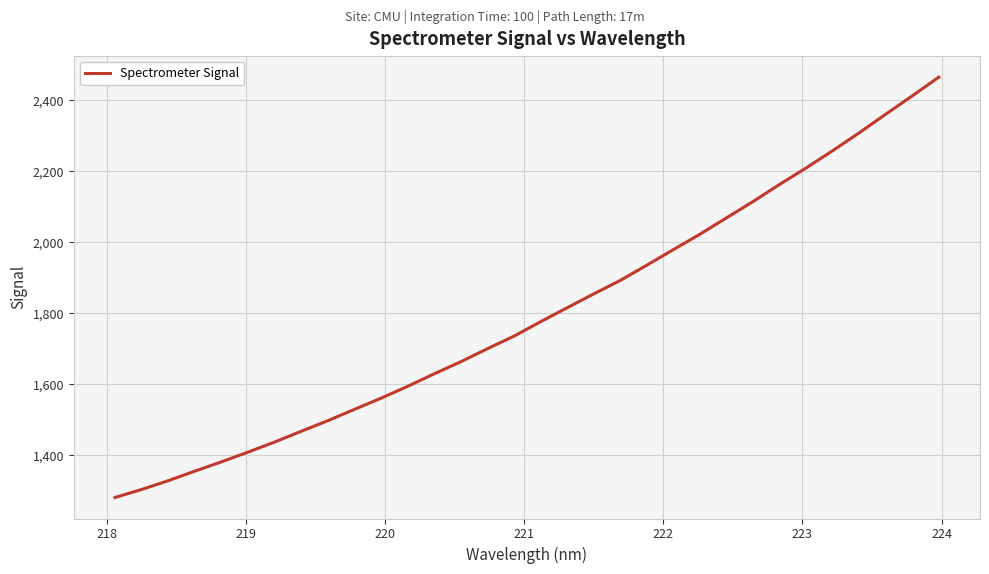

What is the minimum value shown in the chart?

1280.8